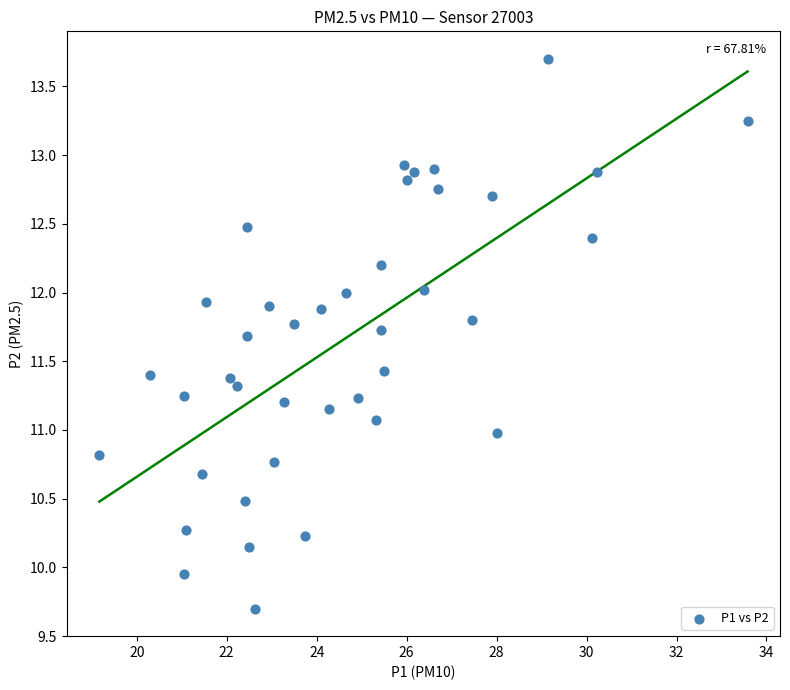

What is the range of X values (max minus min)?

14.4